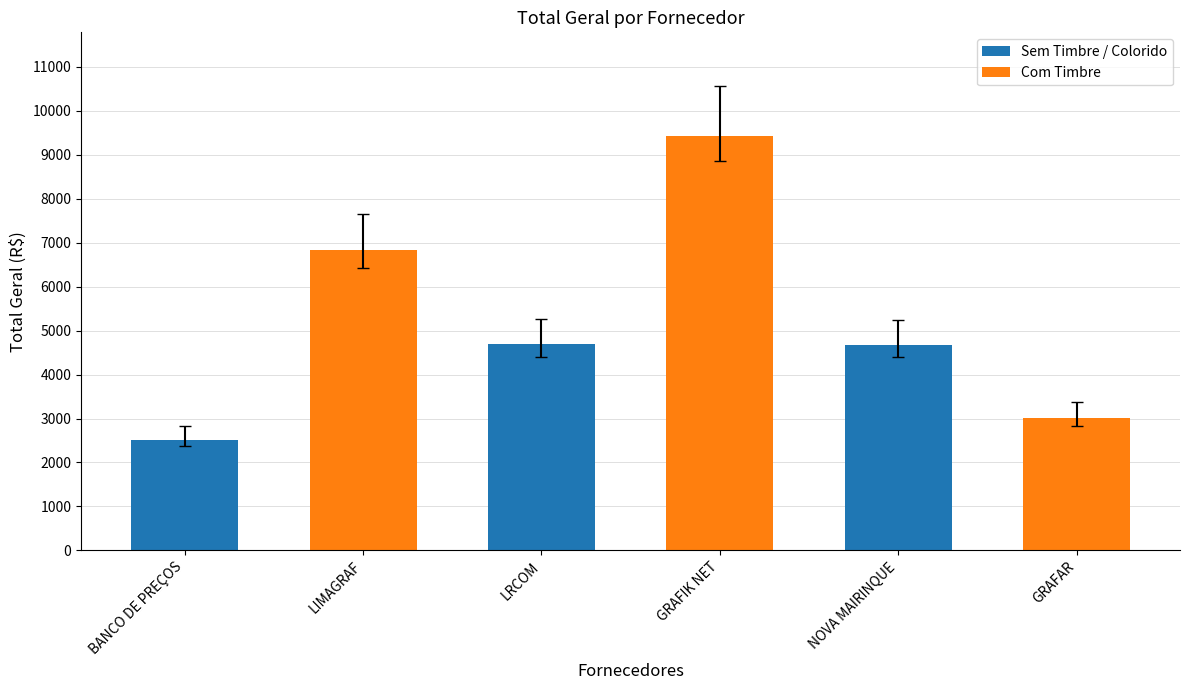

Are the bars grouped side by side (vs. stacked)?

No